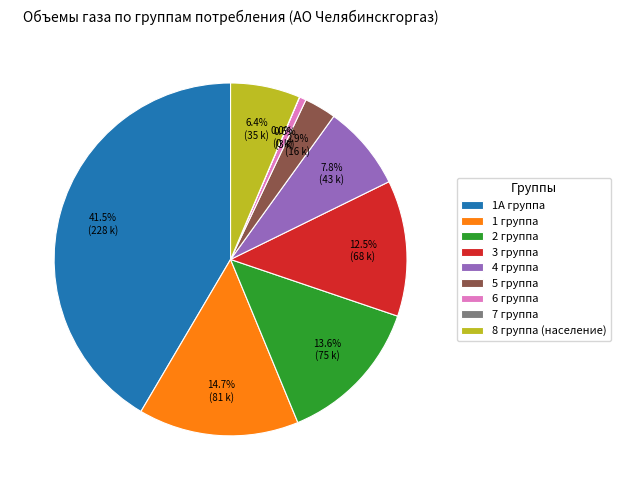

Is the sum of 3 группа and 4 группа greater than half?

No